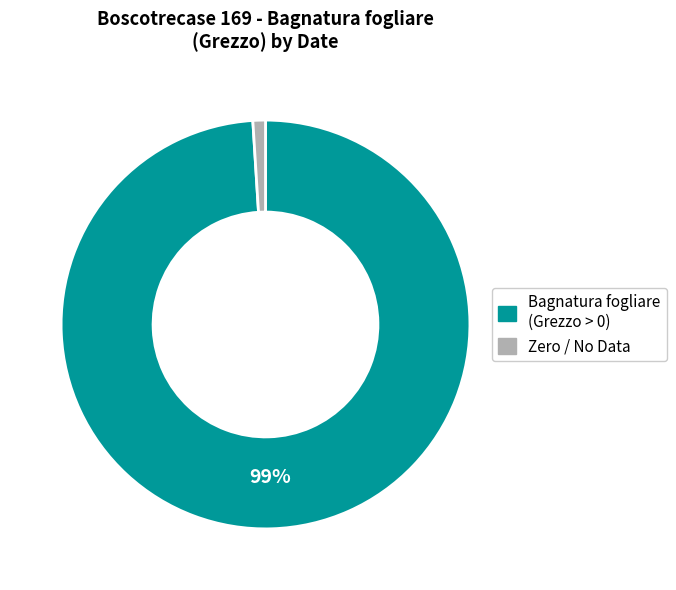

To the nearest percent, what is the average slice percentage?

50%